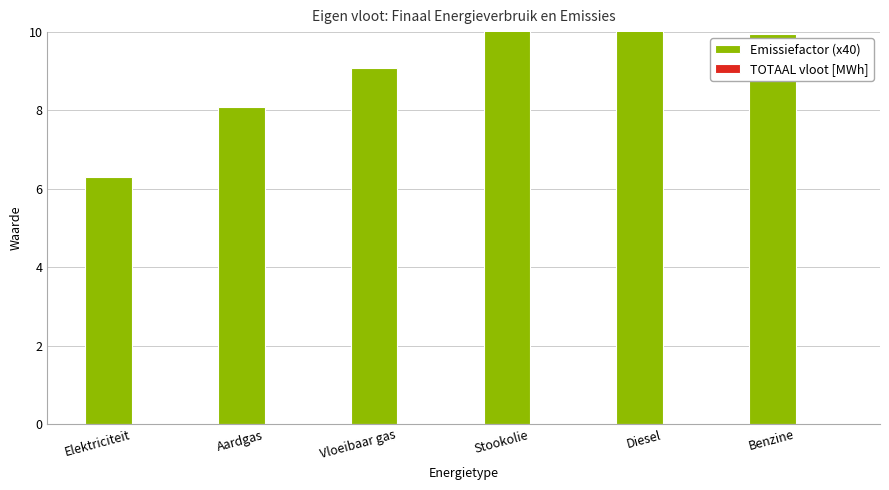

Does the chart contain any negative values?

No